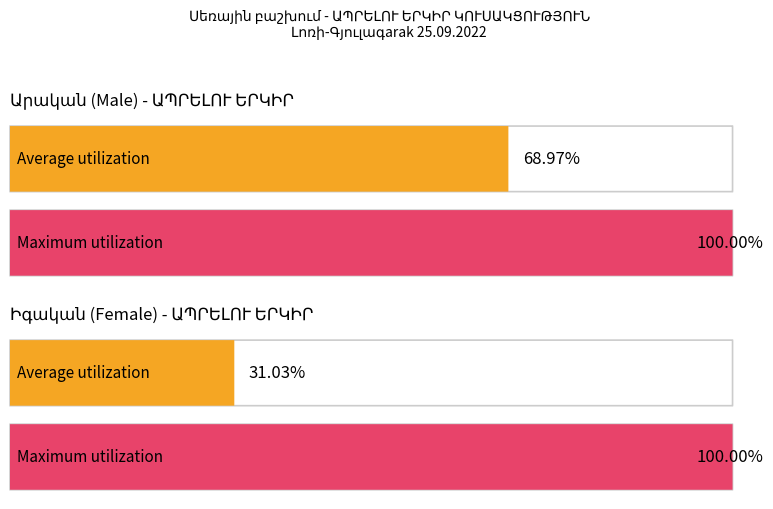

Which series has the largest total across all categories?

Արական